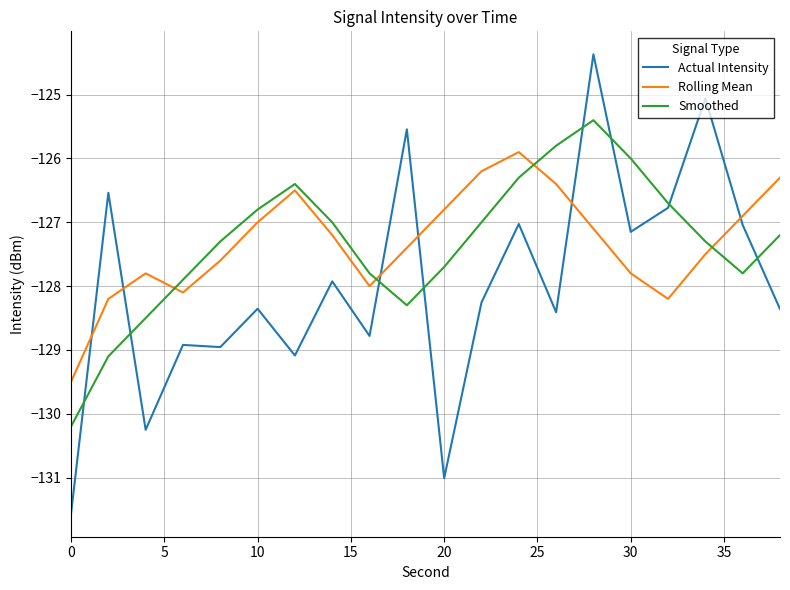

Reading right to left, list all the values displayed in this chart.

Actual Intensity: -128.4	-127.0	-125.1	-126.8	-127.1	-124.4	-128.4	-127.0	-128.3	-131.0	-125.5	-128.8	-127.9	-129.1	-128.4	-129.0	-128.9	-130.3	-126.5	-131.6
Rolling Mean: -126.3	-126.9	-127.5	-128.2	-127.8	-127.1	-126.4	-125.9	-126.2	-126.8	-127.4	-128.0	-127.2	-126.5	-127.0	-127.6	-128.1	-127.8	-128.2	-129.5
Smoothed: -127.2	-127.8	-127.3	-126.7	-126.0	-125.4	-125.8	-126.3	-127.0	-127.7	-128.3	-127.8	-127.0	-126.4	-126.8	-127.3	-127.9	-128.5	-129.1	-130.2